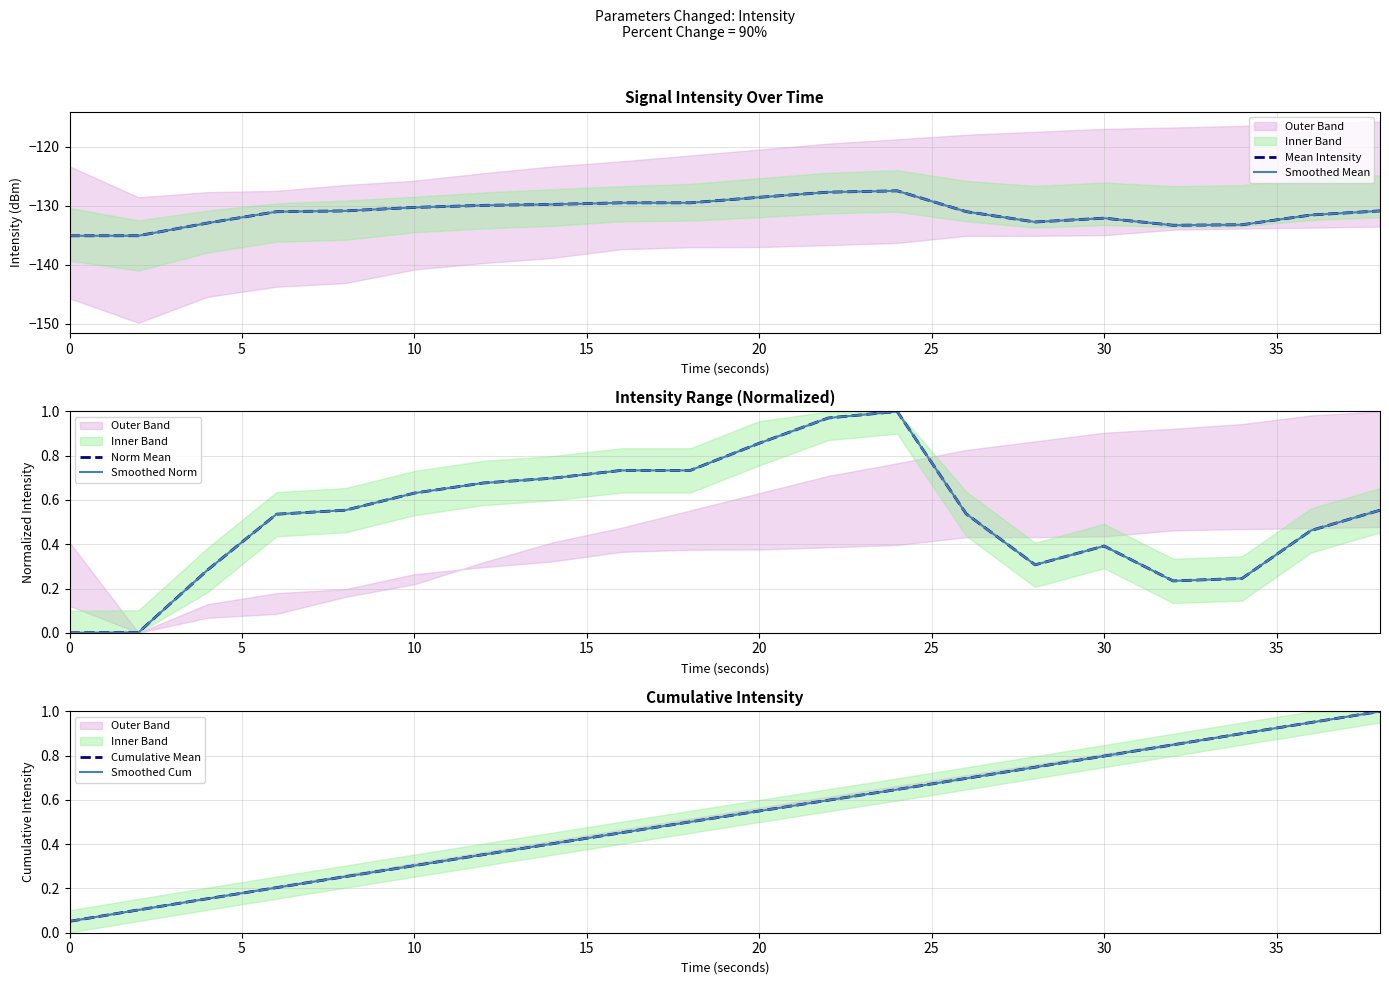

True or false: Smoothed Mean and Cumulative Mean cross at least once.

False